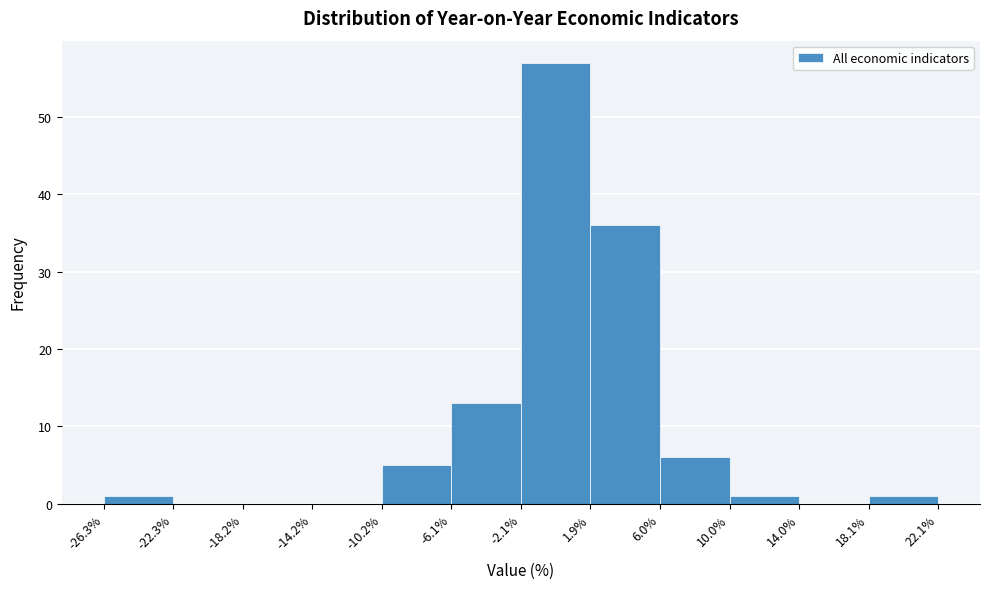

Reading left to right, list every bar in this chart as the range it spans on the x-axis followed by its height. The values are not printed on the chart, so give them approximately, as read against the axis.

-26.3% to -22.3%: 1
-22.3% to -18.2%: 0
-18.2% to -14.2%: 0
-14.2% to -10.2%: 0
-10.2% to -6.1%: 5
-6.1% to -2.1%: 13
-2.1% to 1.9%: 57
1.9% to 6.0%: 36
6.0% to 10.0%: 6
10.0% to 14.0%: 1
14.0% to 18.1%: 0
18.1% to 22.1%: 1